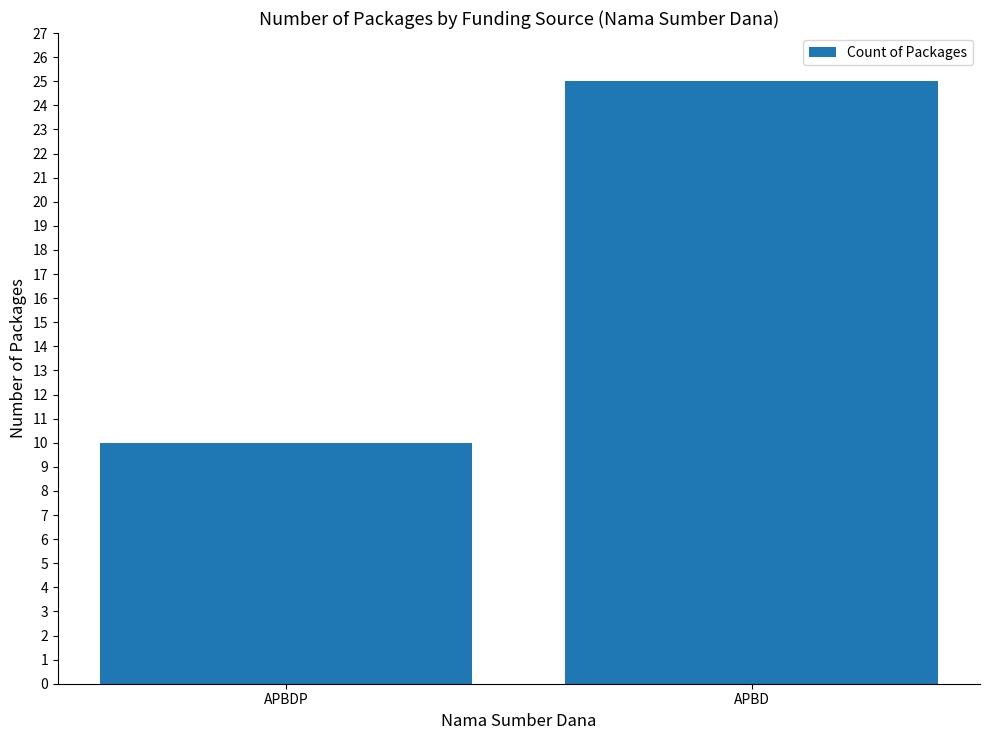

List the labels in order of value, largest first.

APBD, APBDP